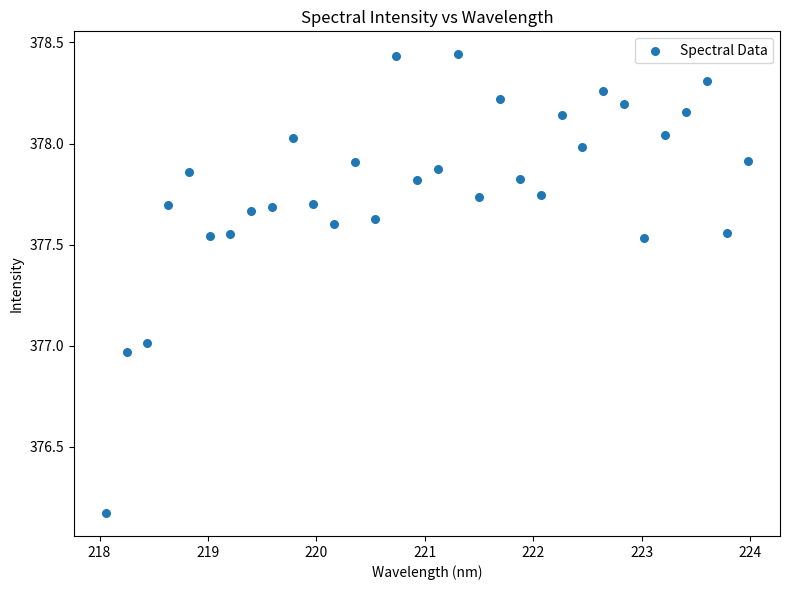

What is the range of X values (max minus min)?

5.9